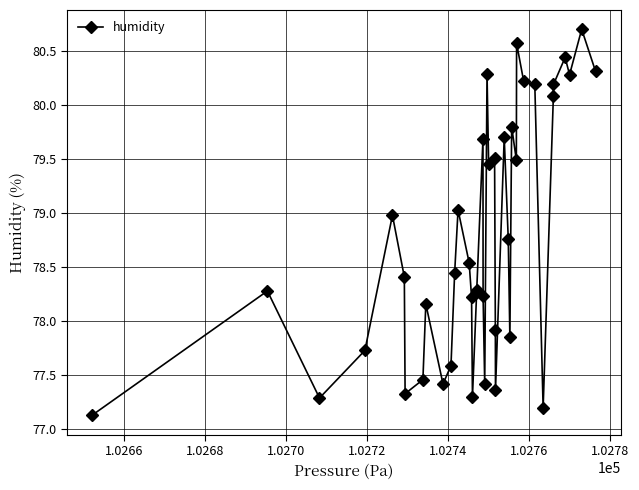

What is the difference between the maximum and minimum values?

3.6